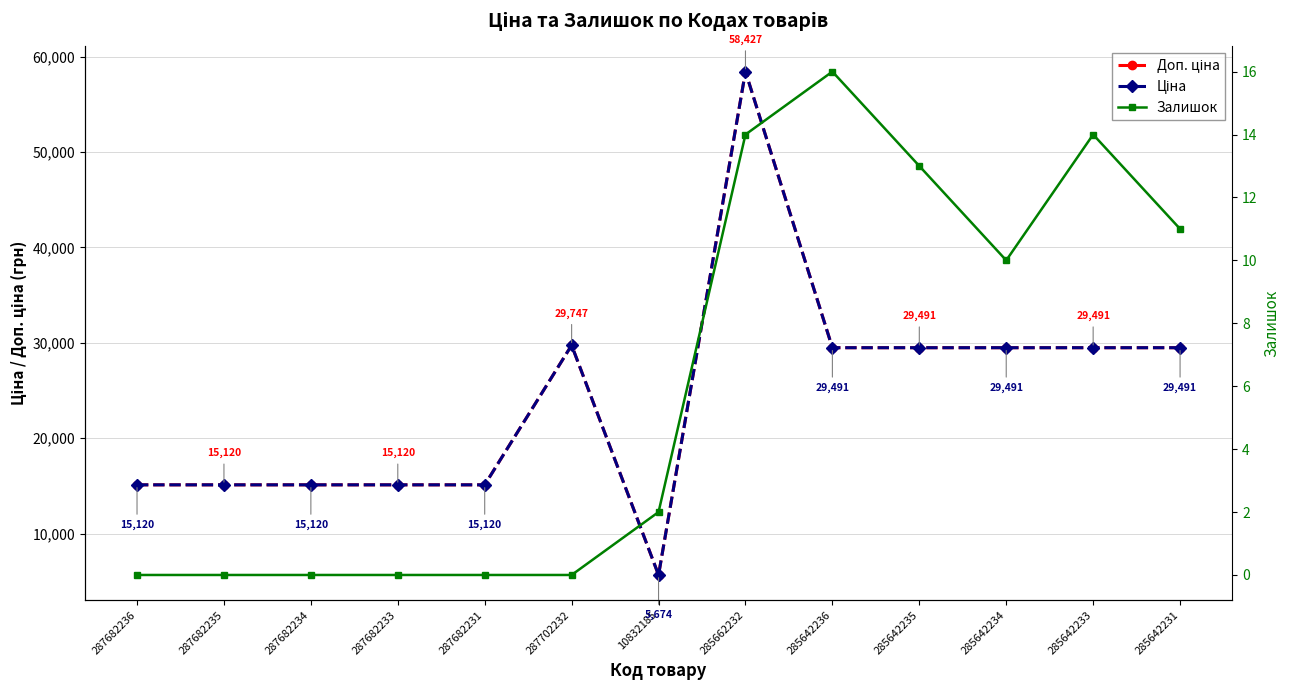

The Доп. ціна series shows 15120.0 at 287682231. True or false?

True